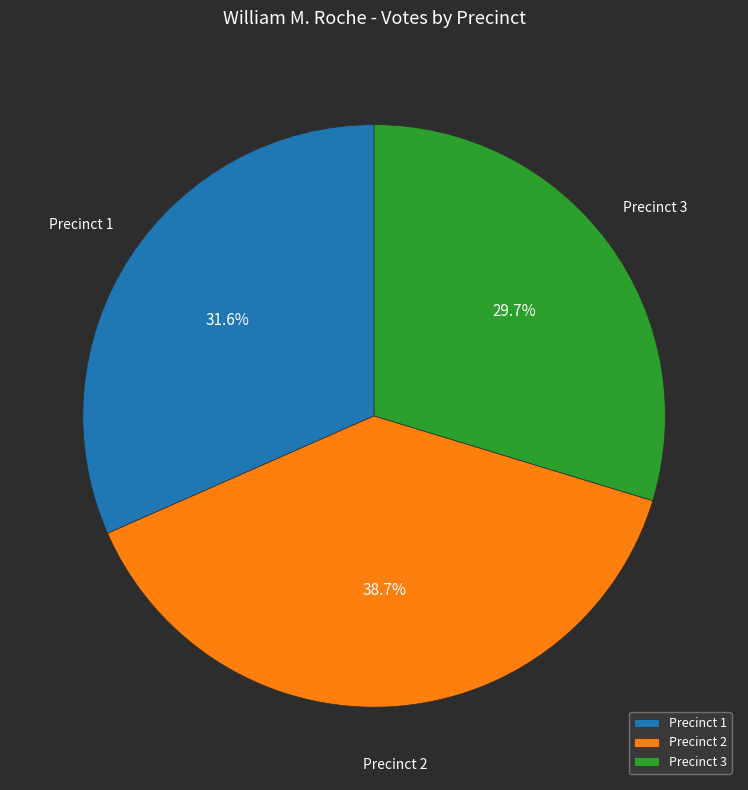

Rank the categories by value from lowest to highest.

Precinct 3, Precinct 1, Precinct 2